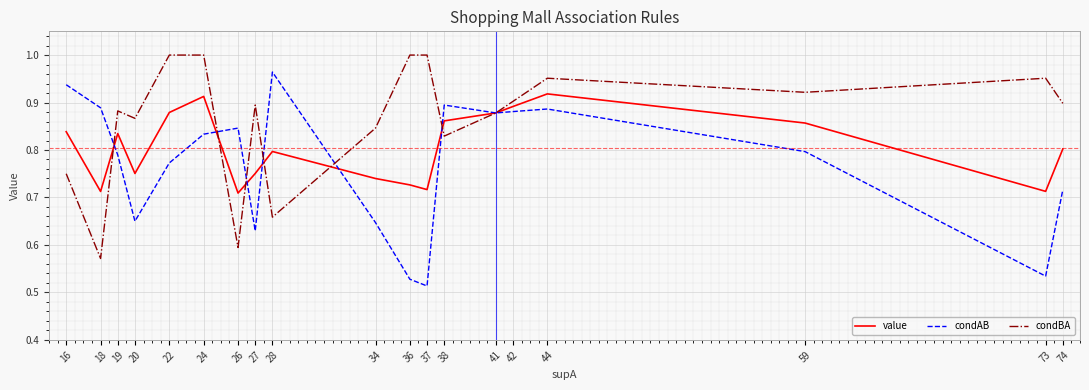

Is it true that condBA equals 1.0 at 24?

True